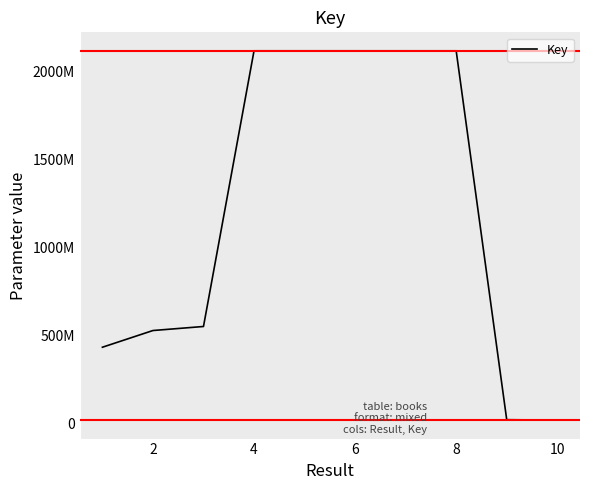

What is the minimum value shown in the chart?

18696919